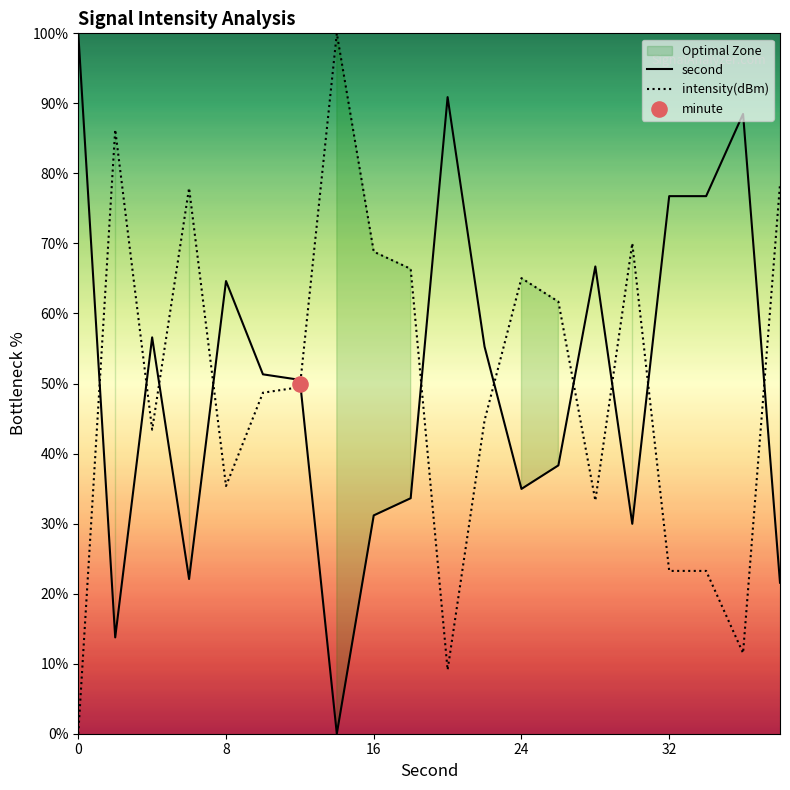

What is the highest value of the intensity(dBm) series?

100.0